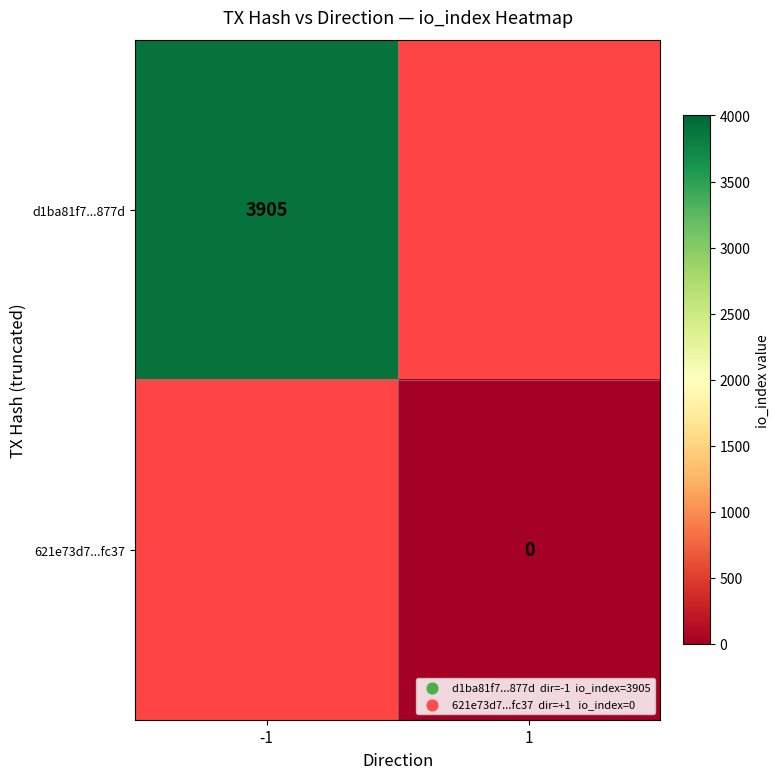

Is it true that d1ba81f7...877d equals 3905 at -1?

True